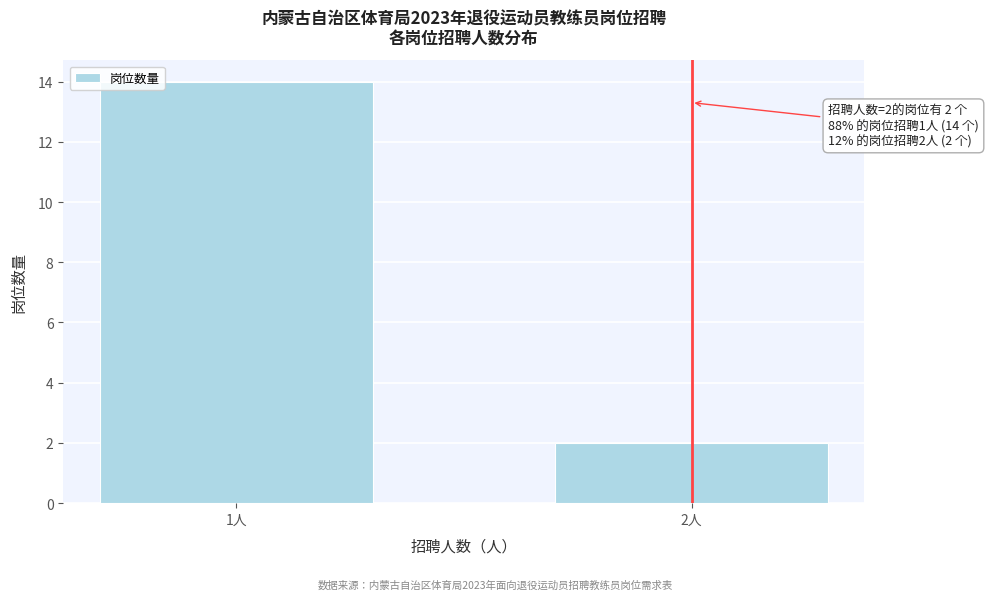

Reading left to right, transcribe all the data shown in this chart.

1人=14	2人=2